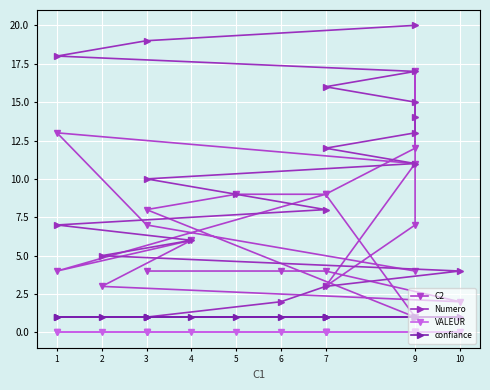

What is the value of the confiance point at the 1st from the left?

1